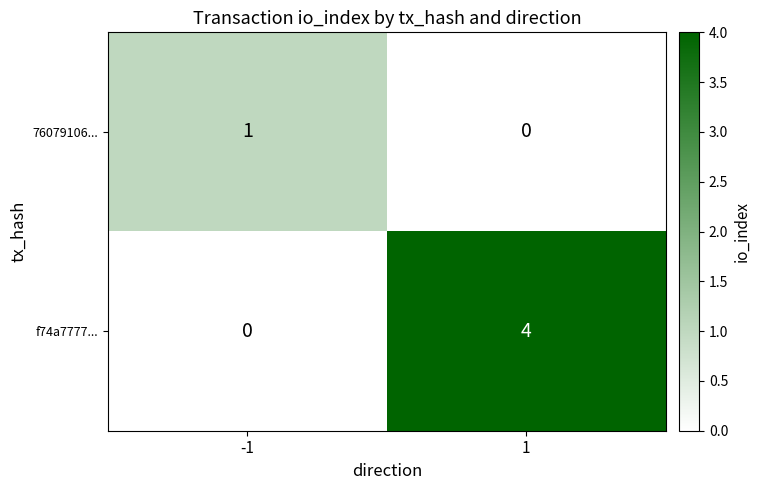

Reading left to right, what are all the values shown in this chart?

76079106...: 1	0
f74a7777...: 0	4